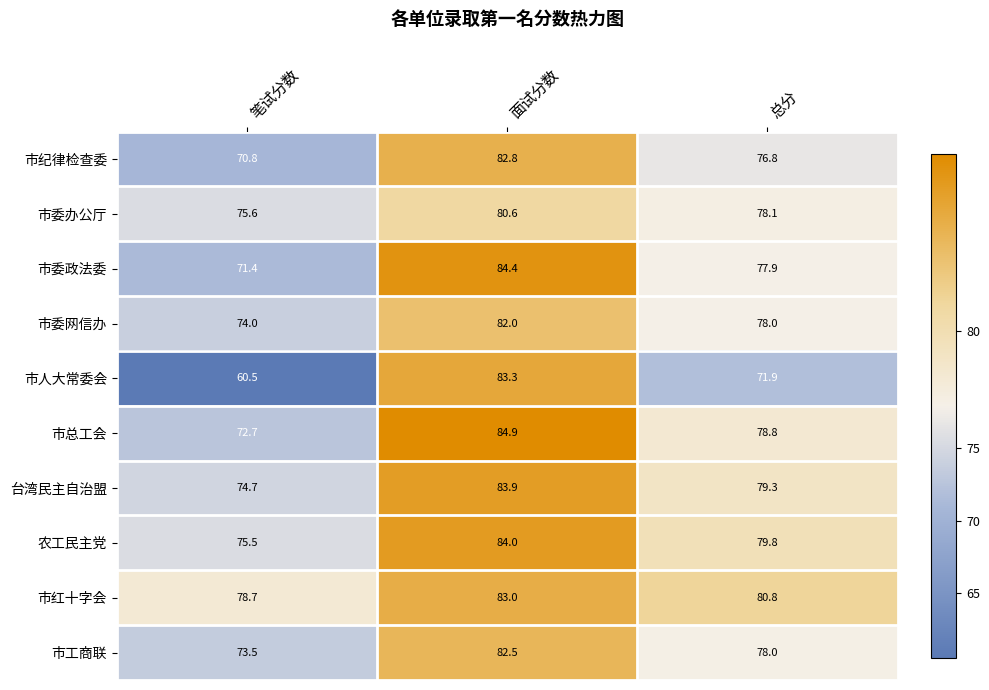

Reading left to right, transcribe all the data shown in this chart.

市纪律检查委: 70.8	82.8	76.8
市委办公厅: 75.6	80.6	78.1
市委政法委: 71.4	84.4	77.9
市委网信办: 74.0	82.0	78.0
市人大常委会: 60.5	83.3	71.9
市总工会: 72.7	84.9	78.8
台湾民主自治盟: 74.7	83.9	79.3
农工民主党: 75.5	84.0	79.8
市红十字会: 78.7	83.0	80.8
市工商联: 73.5	82.5	78.0